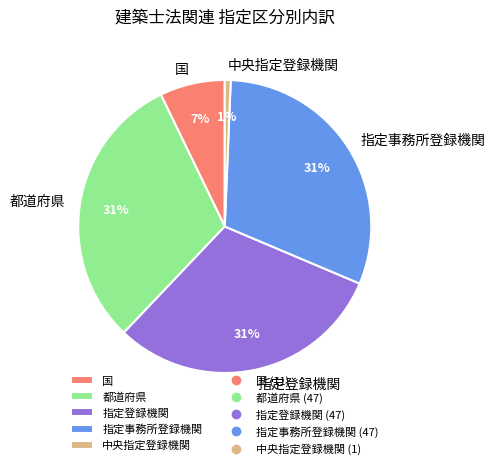

The 指定登録機関 slice represents 38% of the pie. True or false?

False